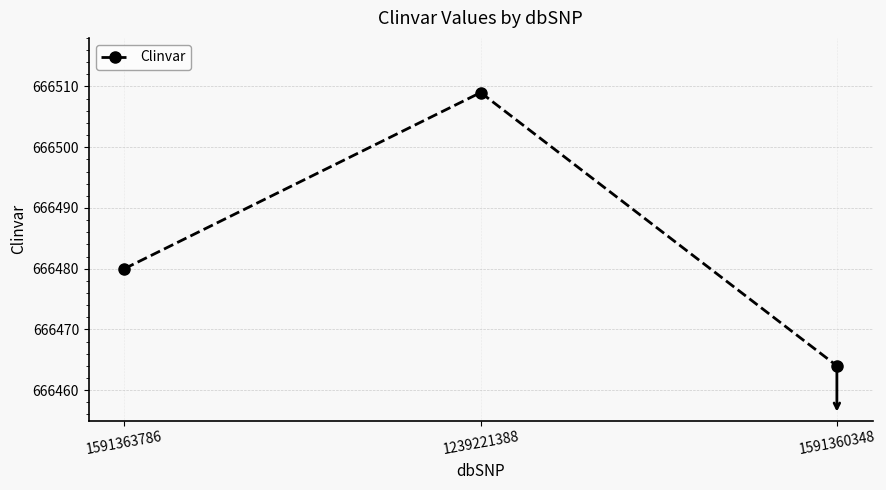

What is the value of the 3rd point from the left?

666464